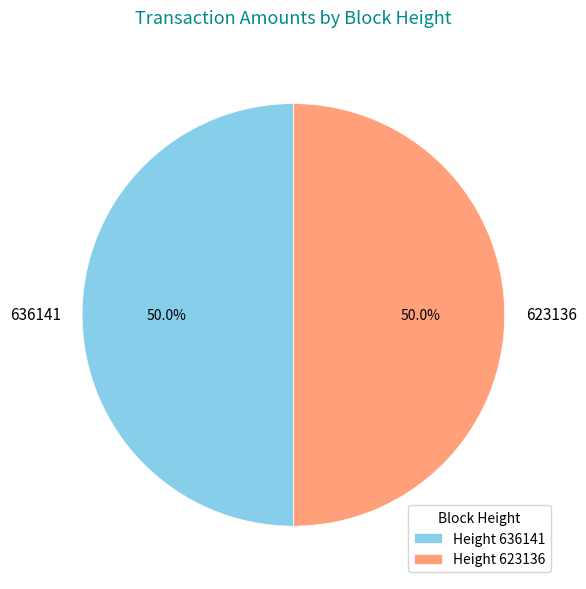

True or false: 636141 accounts for 41% of the total.

False